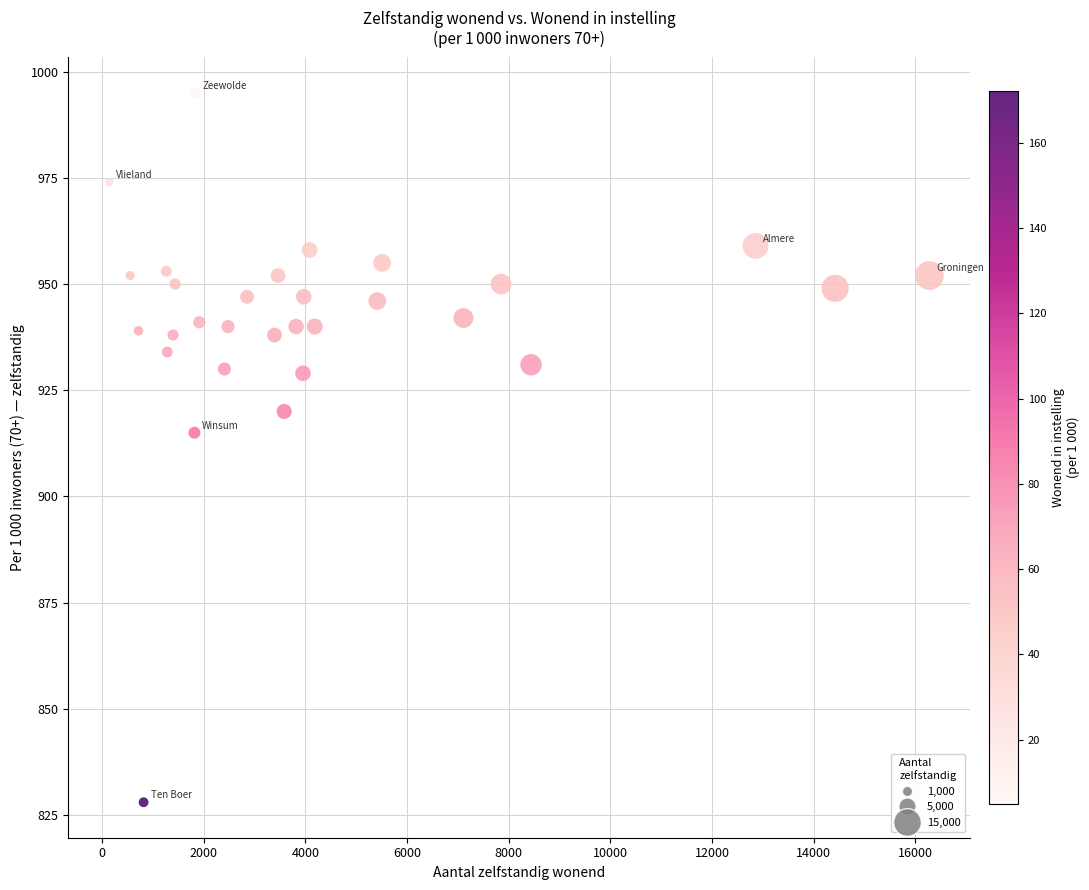

What Y value in the scatter plot is closest to 911?

915